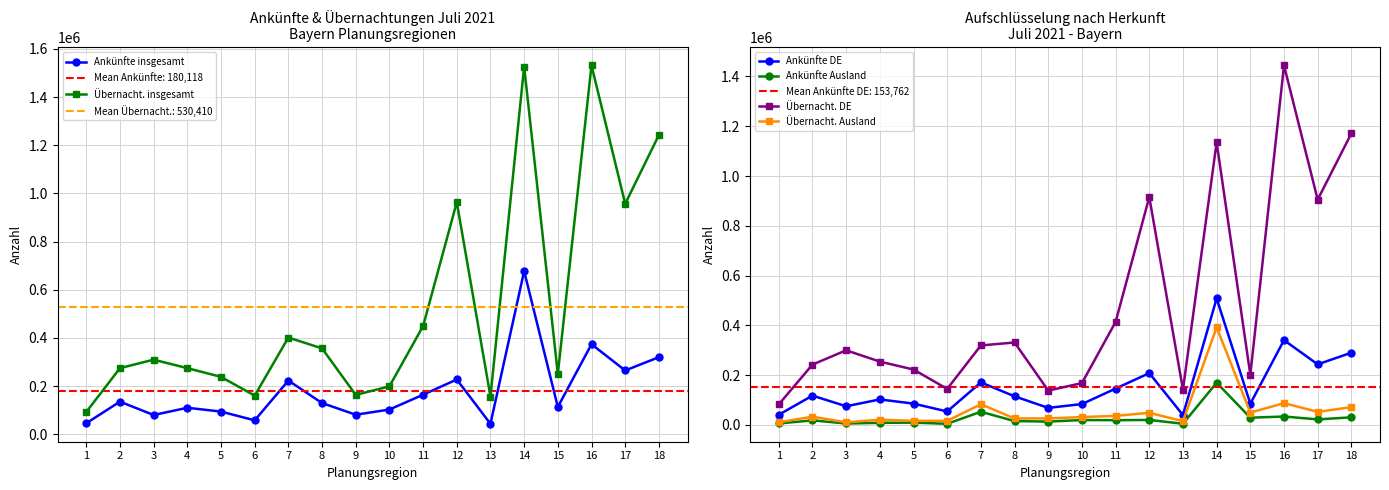

Where does the Übernacht. Ausland series first go above 32588?

7